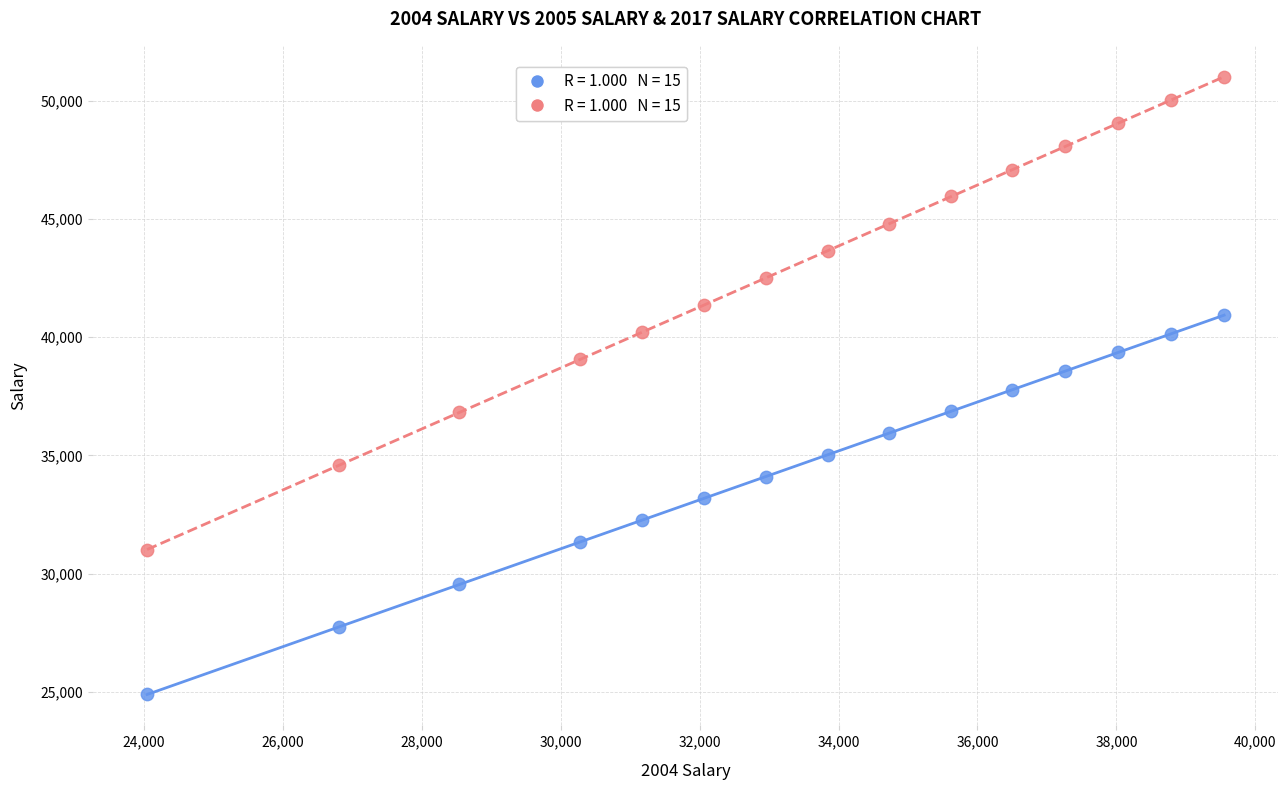

Across all data points, what is the range of Y values (max minus min)?

26128